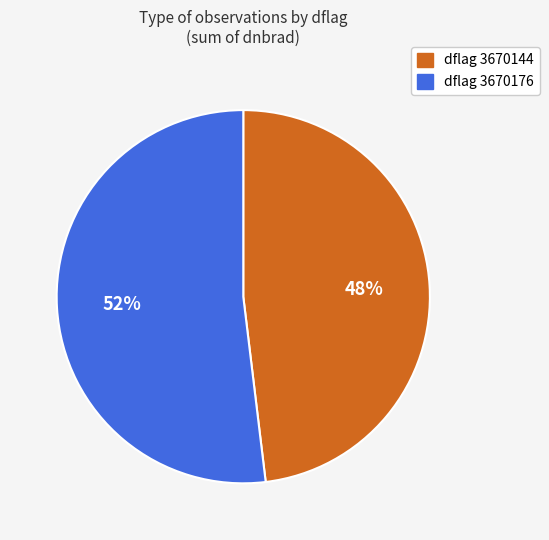

Is there a majority slice in this chart?

Yes